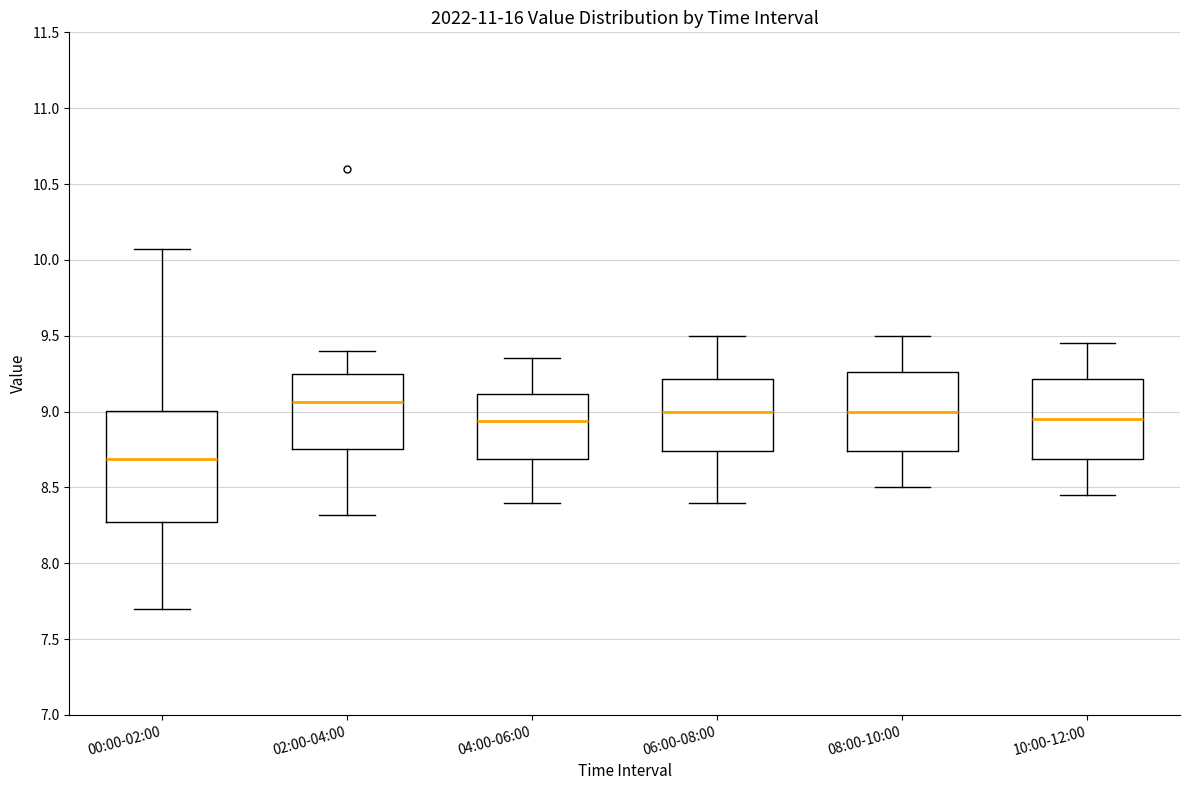

Where is the lower edge of the box for 08:00-10:00 on the y-axis? The values are not printed on the chart, so give them approximately, as read against the axis.

8.75